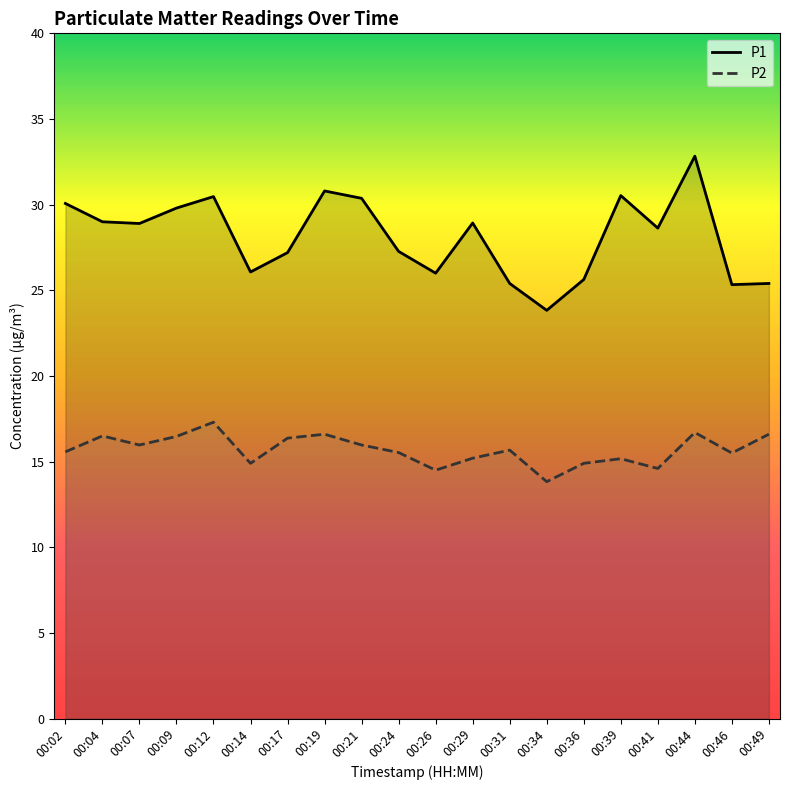

Which series has the largest range (max minus min)?

P1